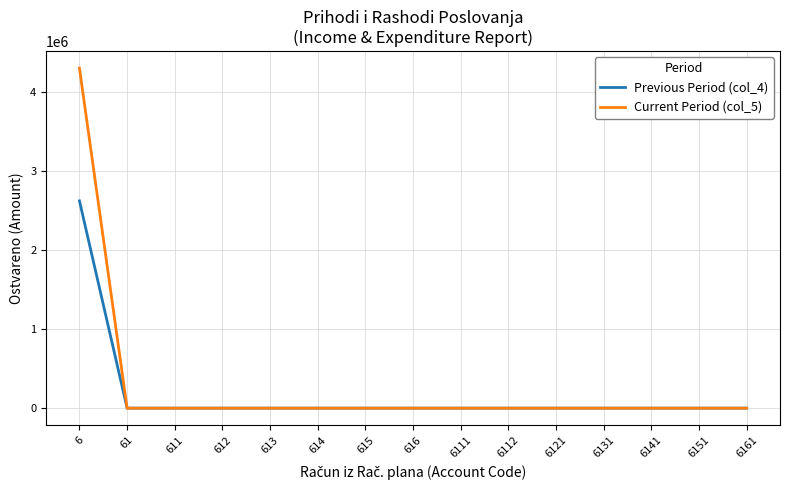

At which category is the sum across all series the highest?

6